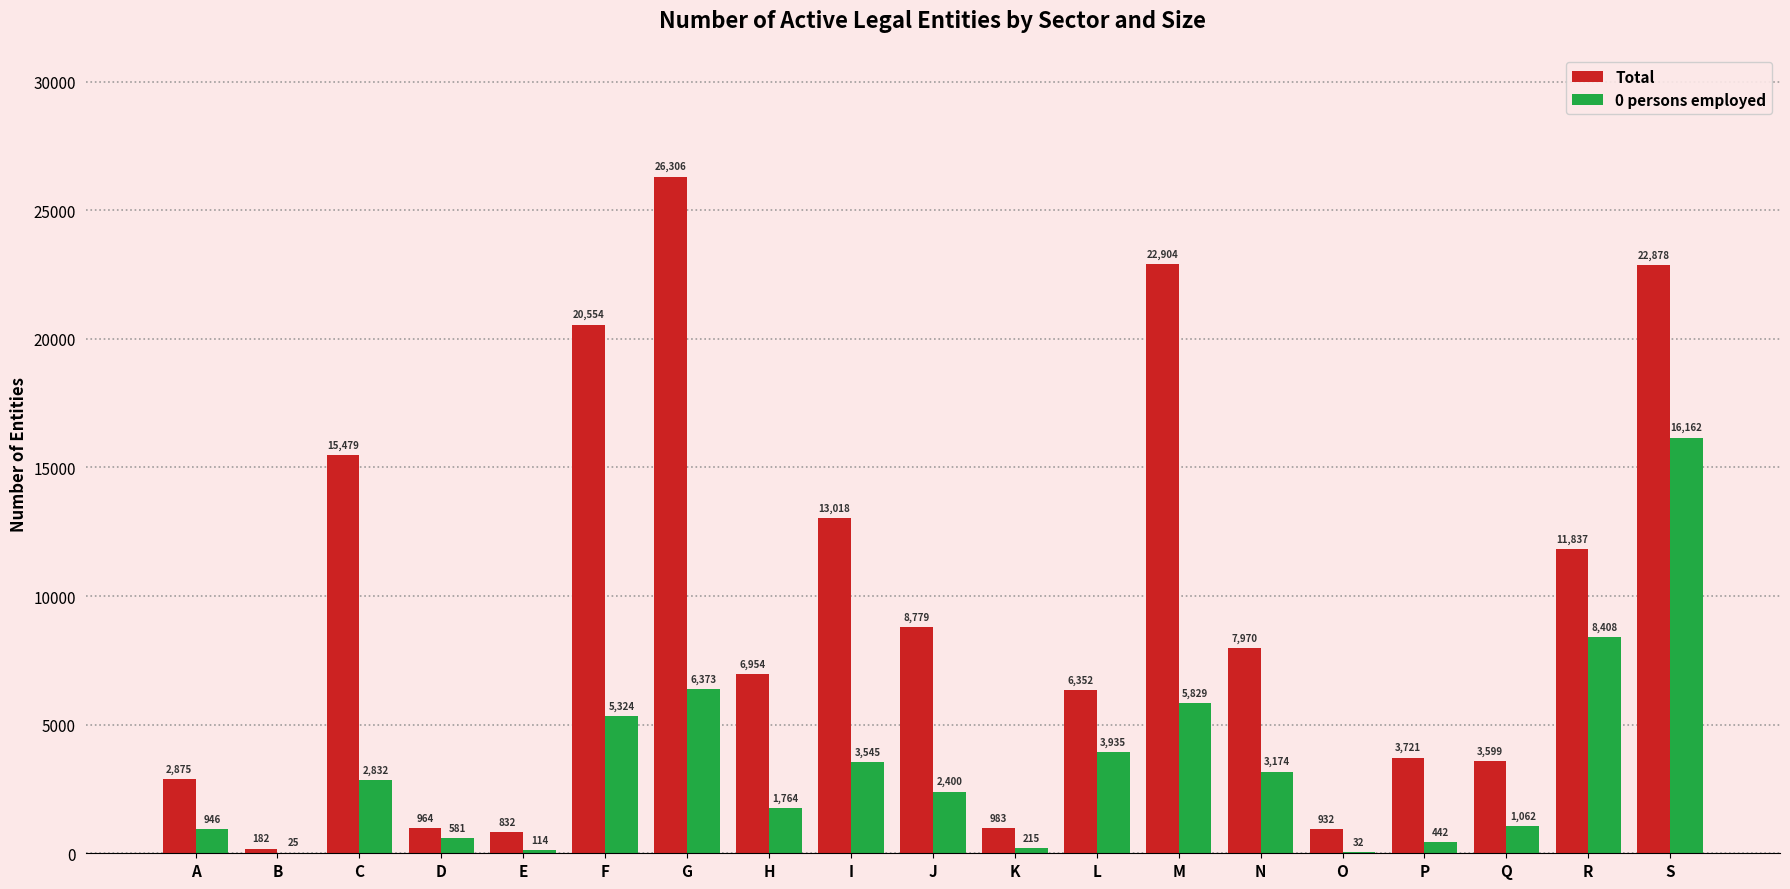

Is it true that Total equals 15479 at C?

True